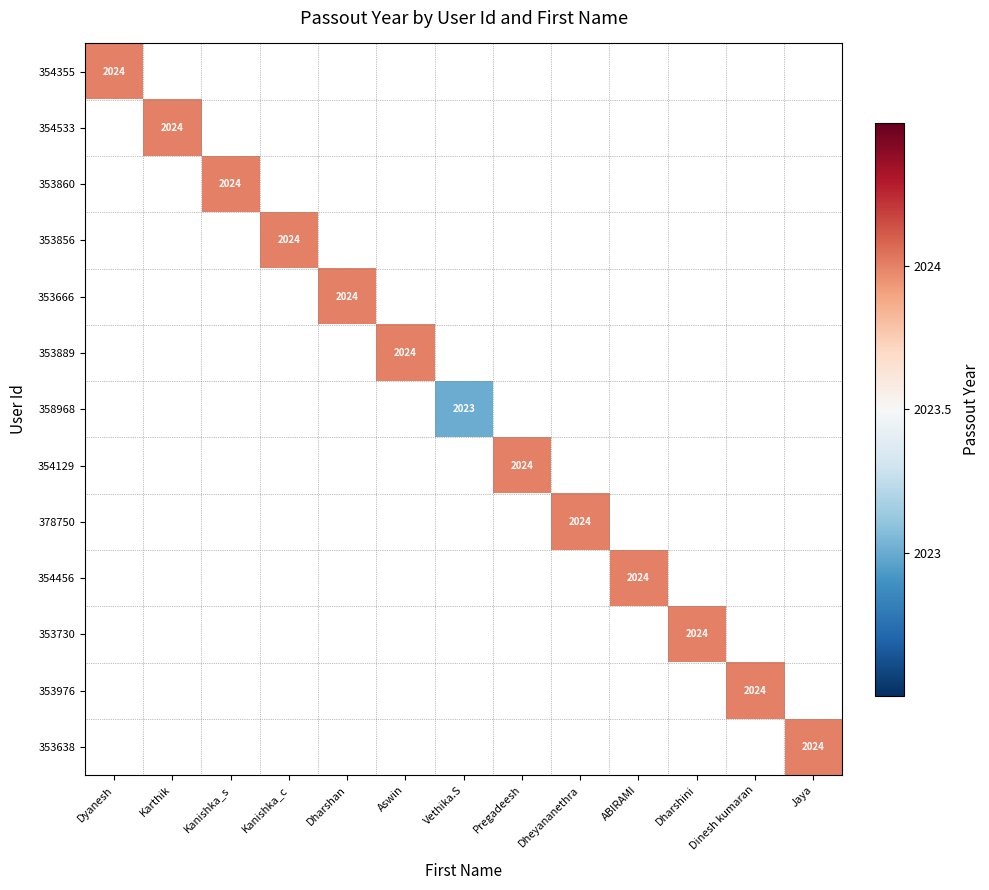

At which category does the chart reach its minimum across all series?

Vethika.S